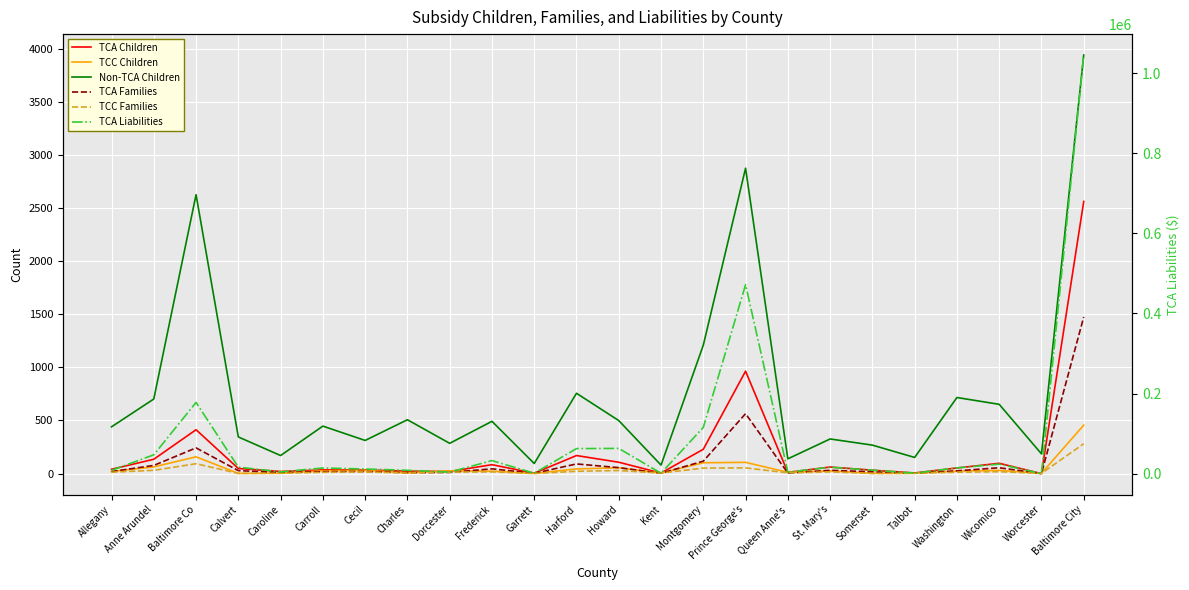

True or false: TCC Families has a value of 16.0 at St. Mary's.

True